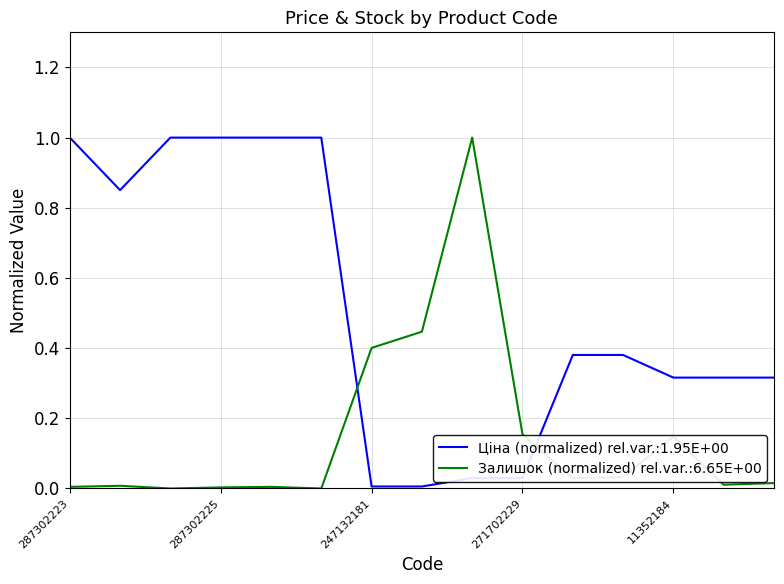

True or false: Ціна (normalized) rel.var.:1.95E+00 and Залишок (normalized) rel.var.:6.65E+00 intersect in this chart.

True